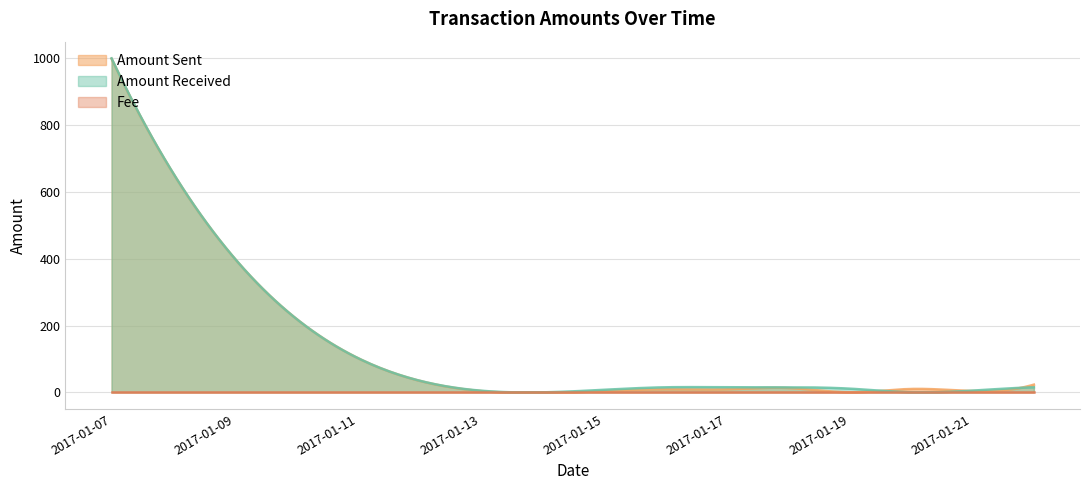

At how many categories does at least one series exceed 88?

1